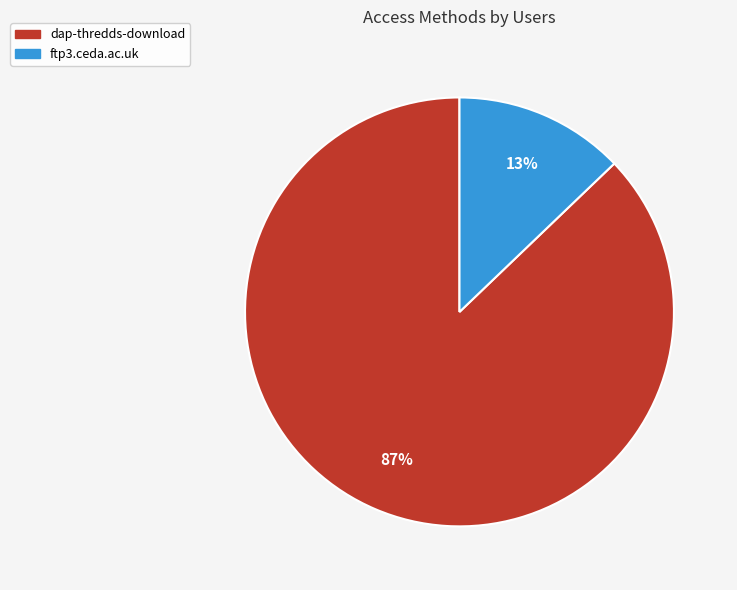

What percentage is the ftp3.ceda.ac.uk slice, to the nearest percent?

13%